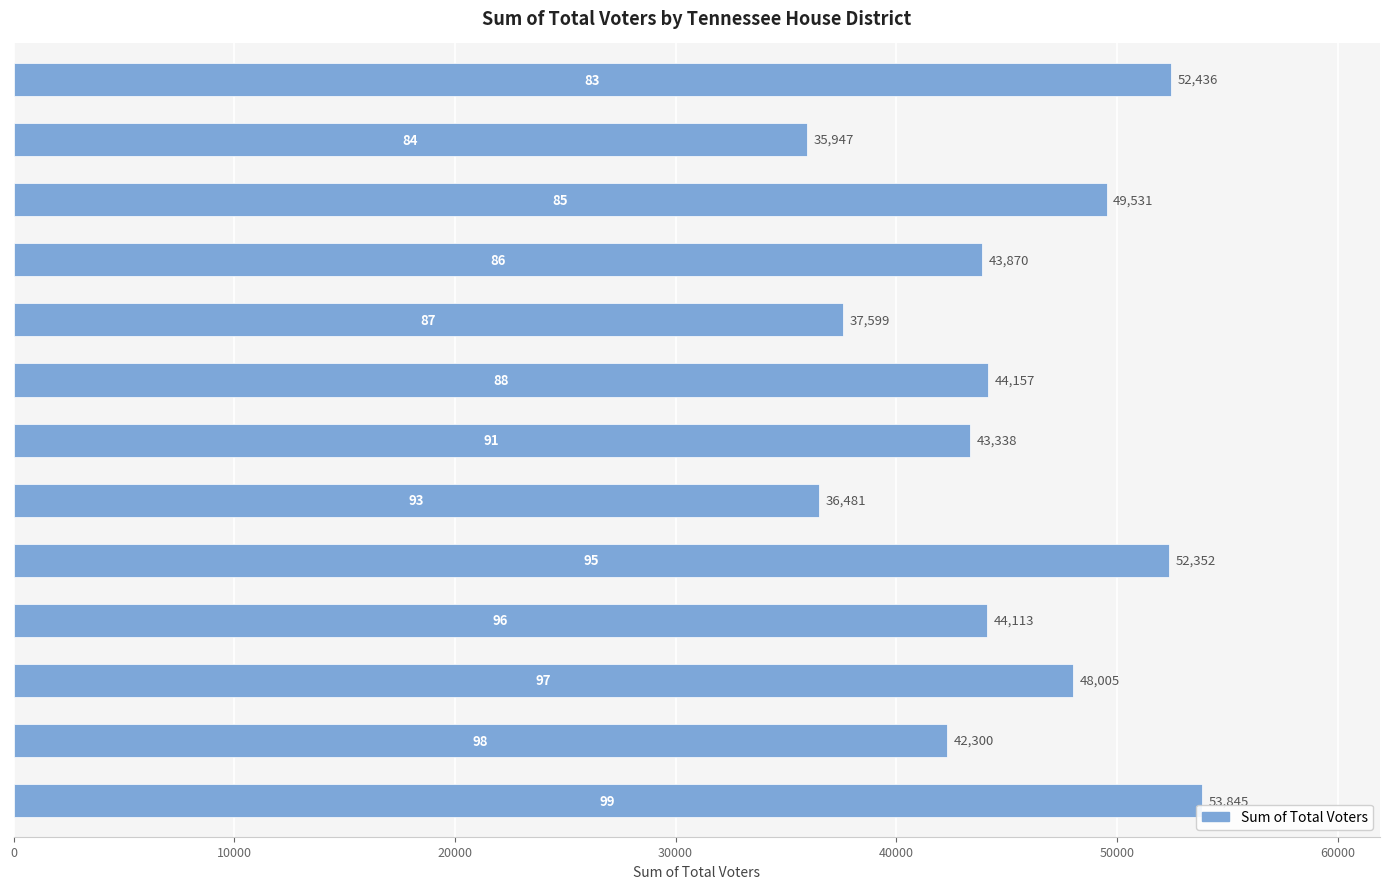

What is the minimum value shown in the chart?

35947